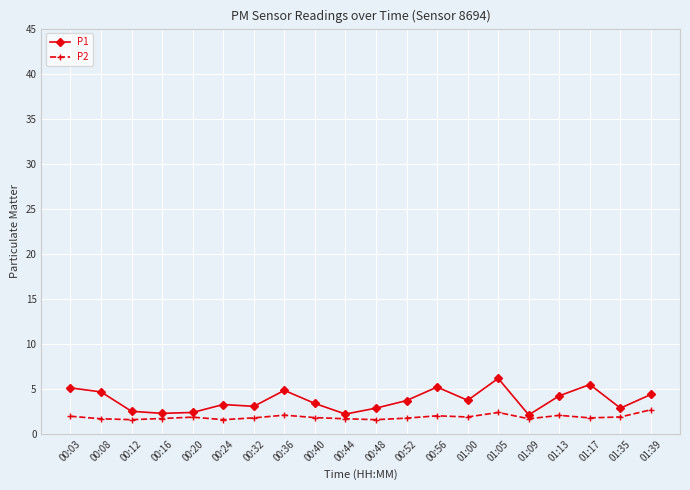

At which category is the sum across all series the highest?

01:05